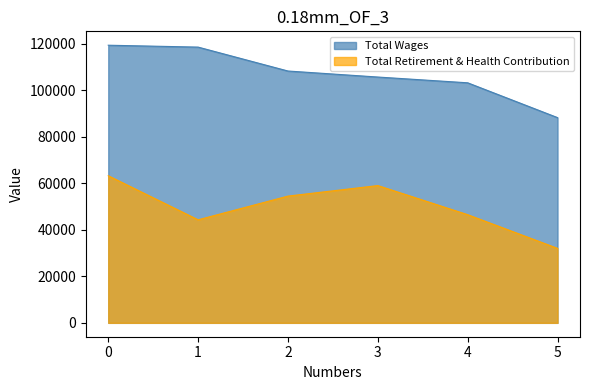

What is the difference between the highest and lowest values at 5?

56196